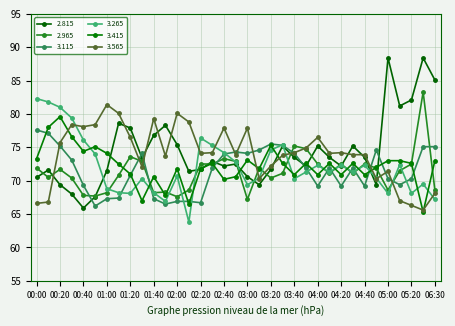

What is the minimum value shown in the chart?

63.8